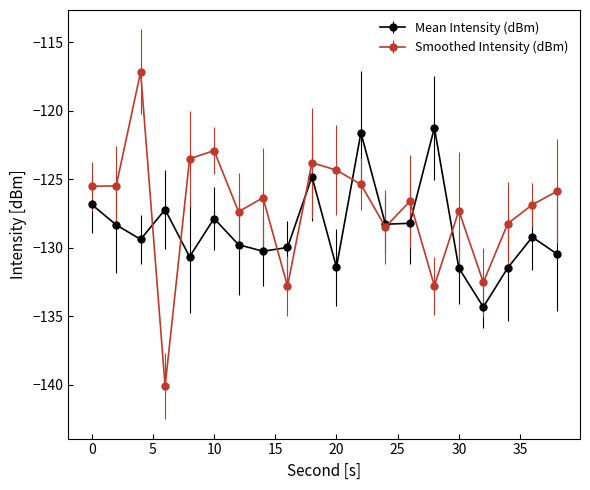

How many series are shown in this chart?

2